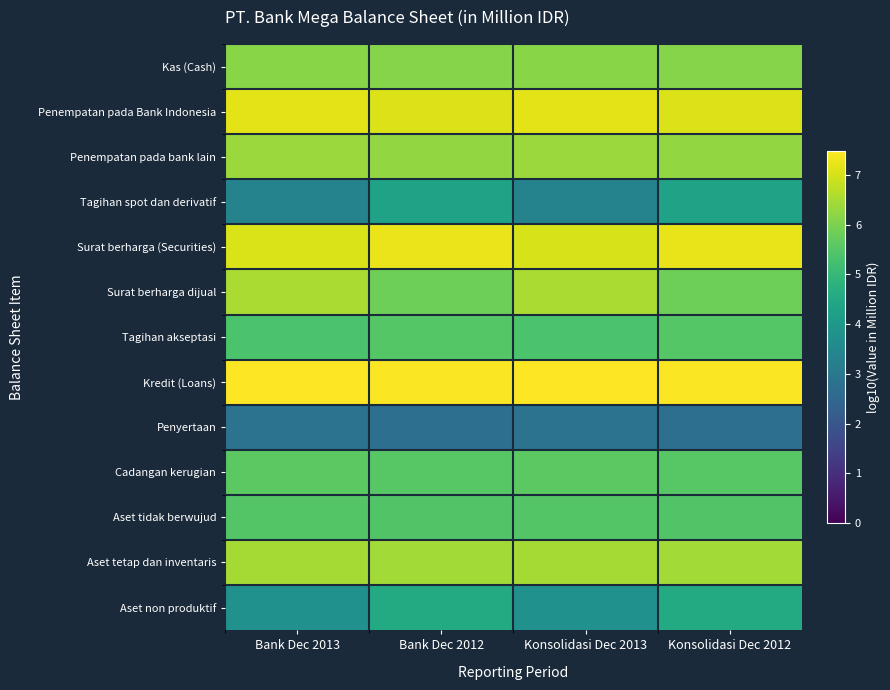

Which has a higher value, Konsolidasi Dec 2013 or Konsolidasi Dec 2012?

Konsolidasi Dec 2013